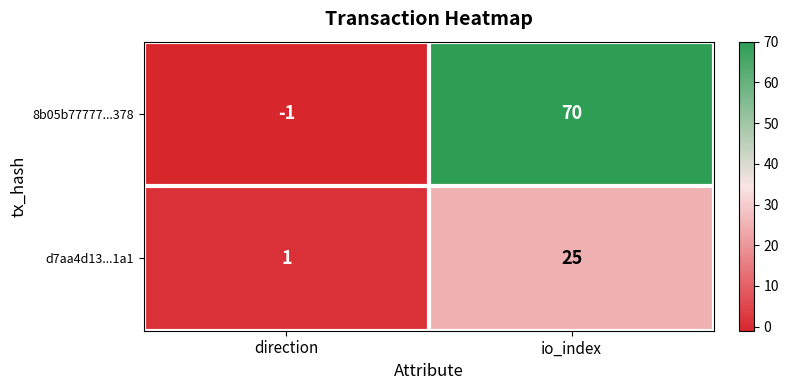

List the series in order of their peak value, highest first.

8b05b77777...378, d7aa4d13...1a1